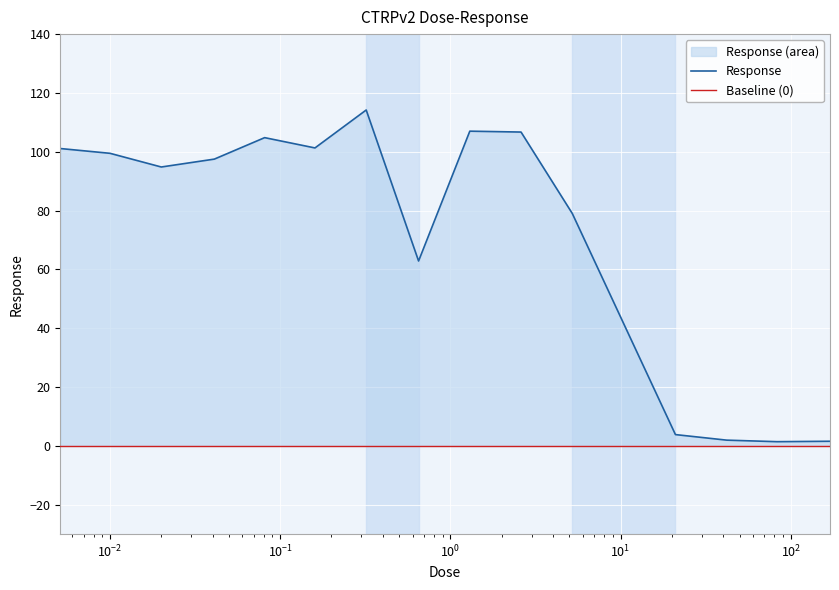

Is it true that the value at 0.0051 is 134.3?

False